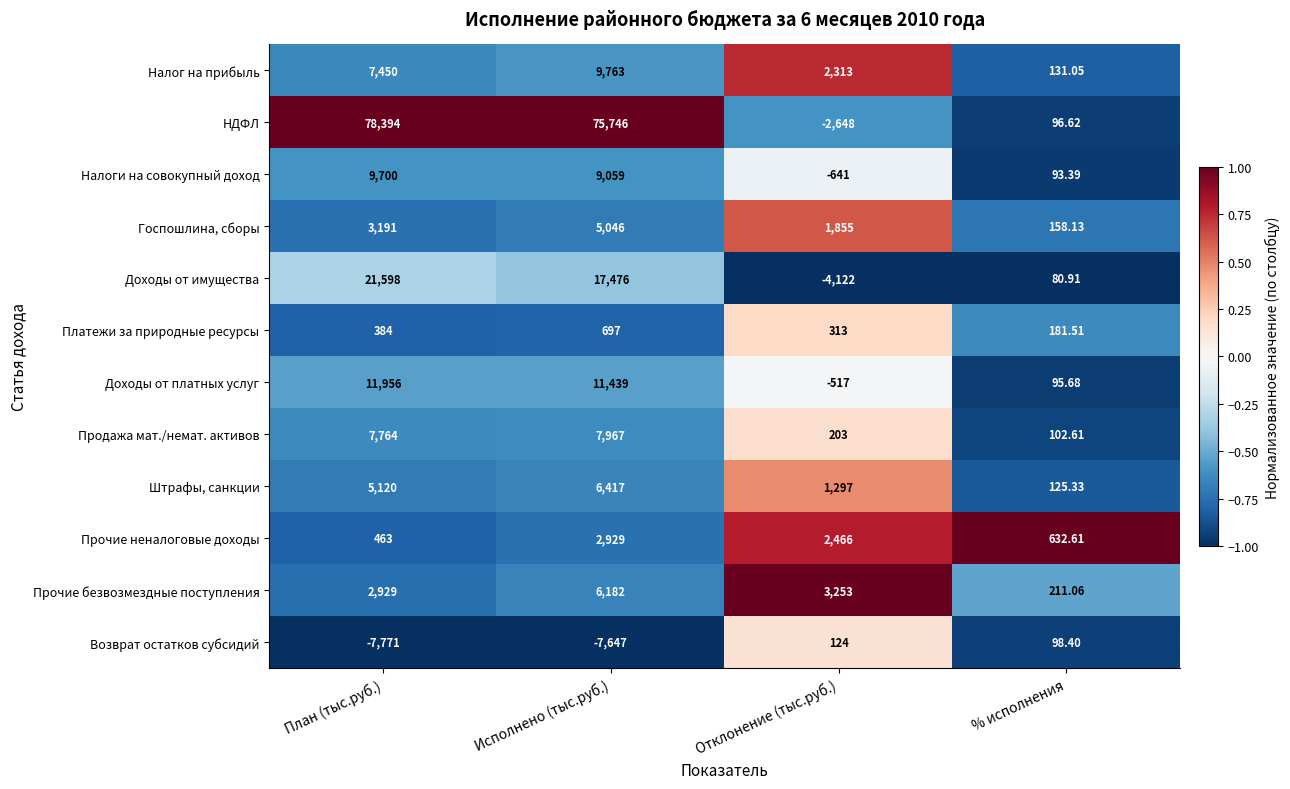

How many data points does each series have?

4